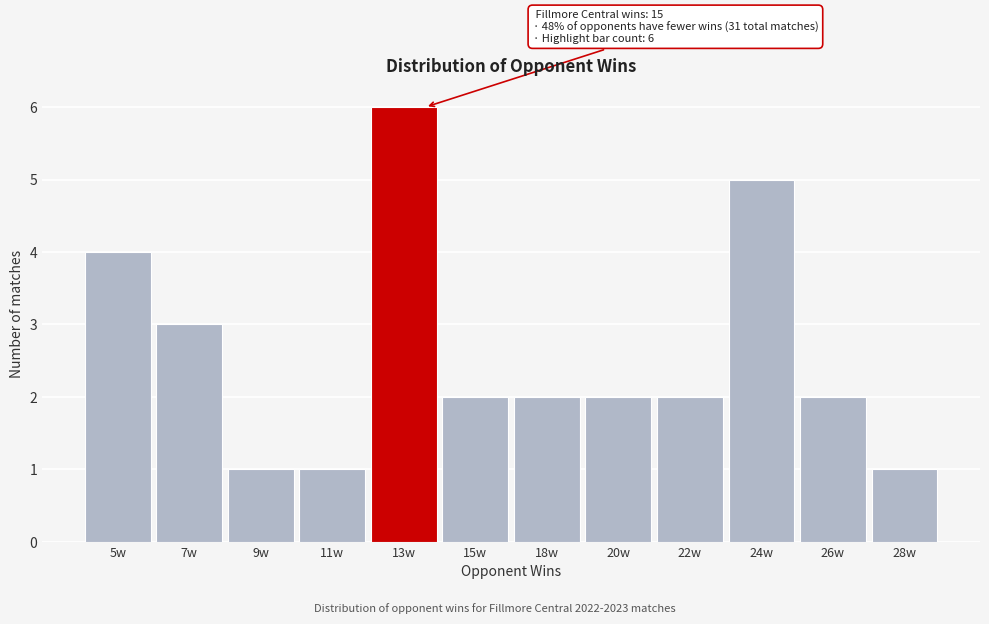

Reading left to right, what are all the values shown in this chart?

4	3	1	1	6	2	2	2	2	5	2	1